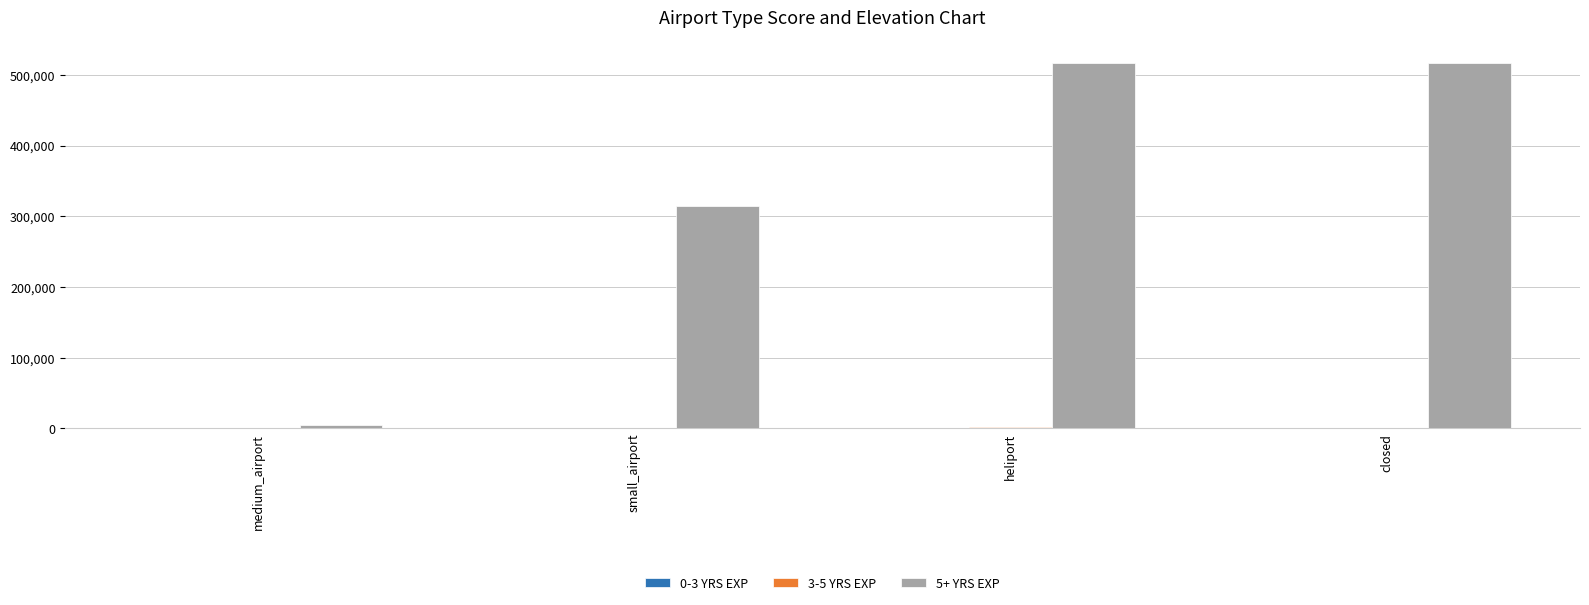

What is the average value of the 5+ YRS EXP series?

338526